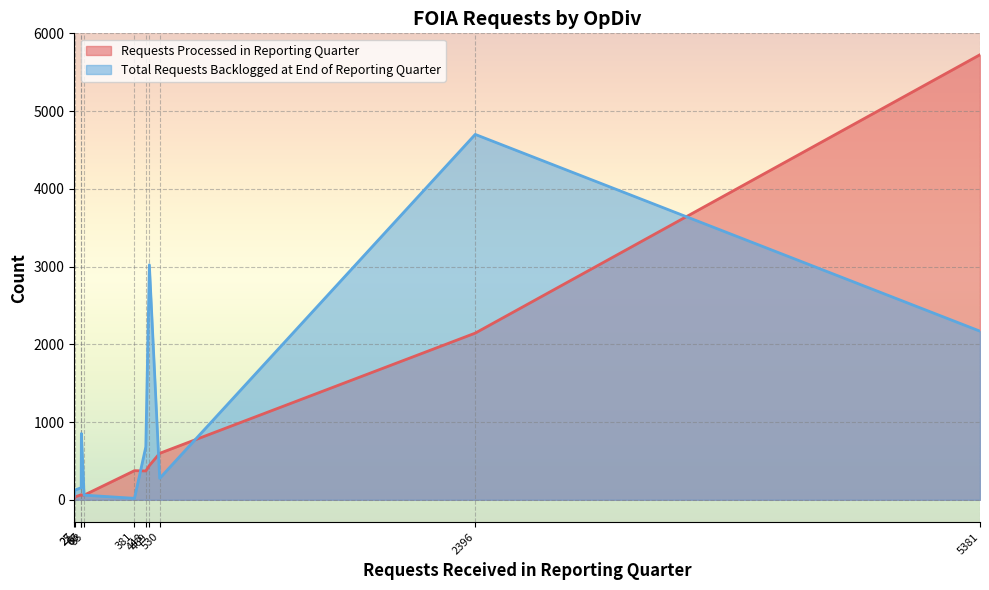

What is the difference between the maximum and second lowest values in the Total Requests Backlogged at End of Reporting Quarter series?

4656